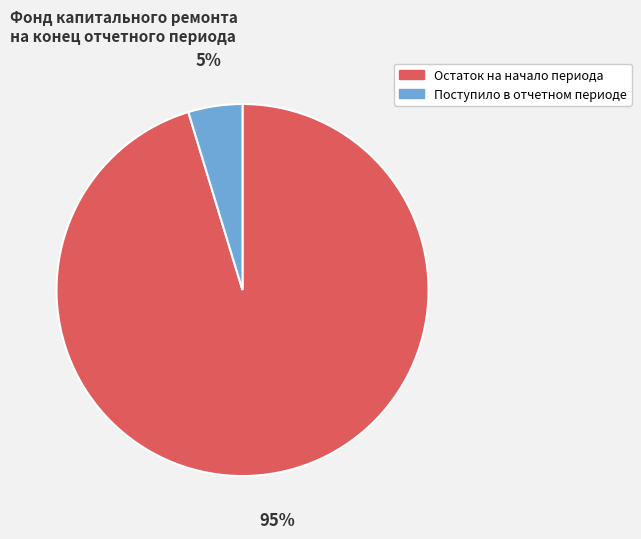

What is the smallest slice in the pie chart?

Поступило в отчетном периоде